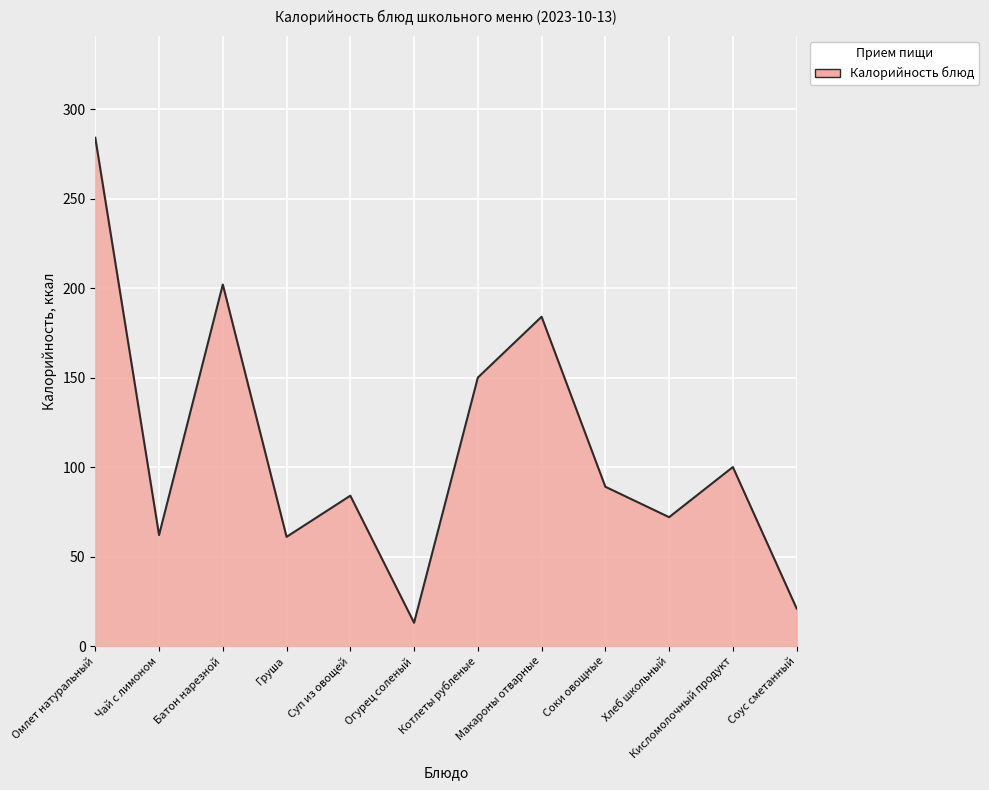

At which category does the data reach its first local valley?

Чай с лимоном